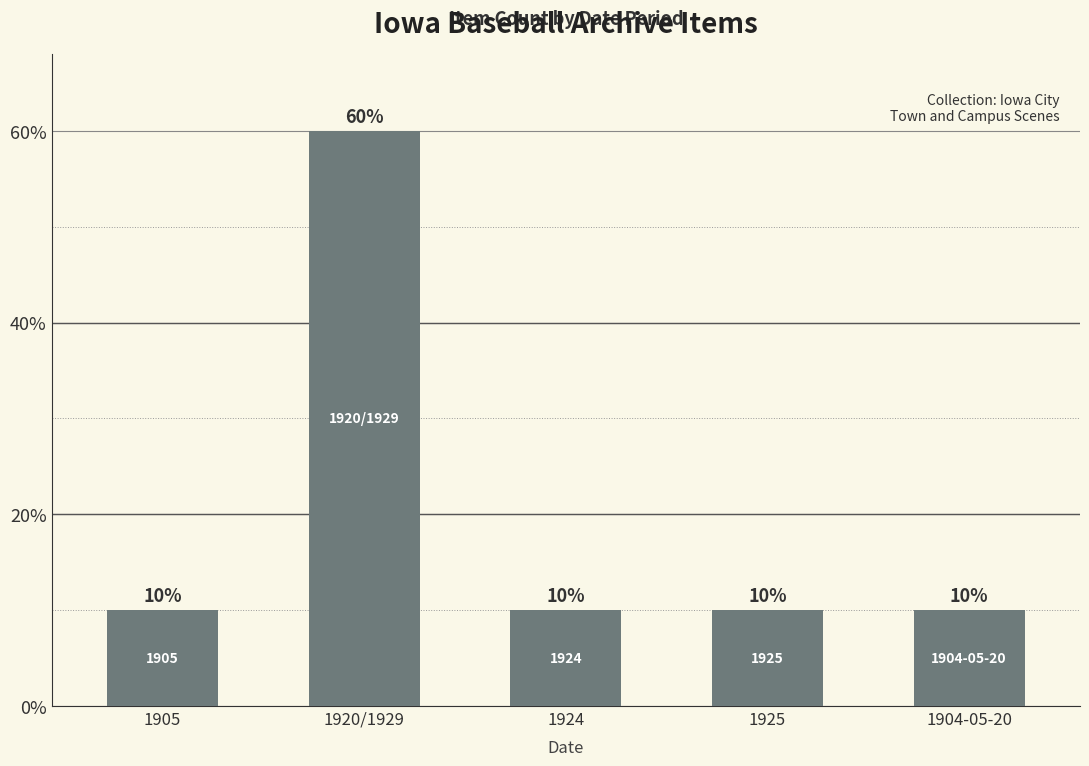

How many data points does each series have?

5